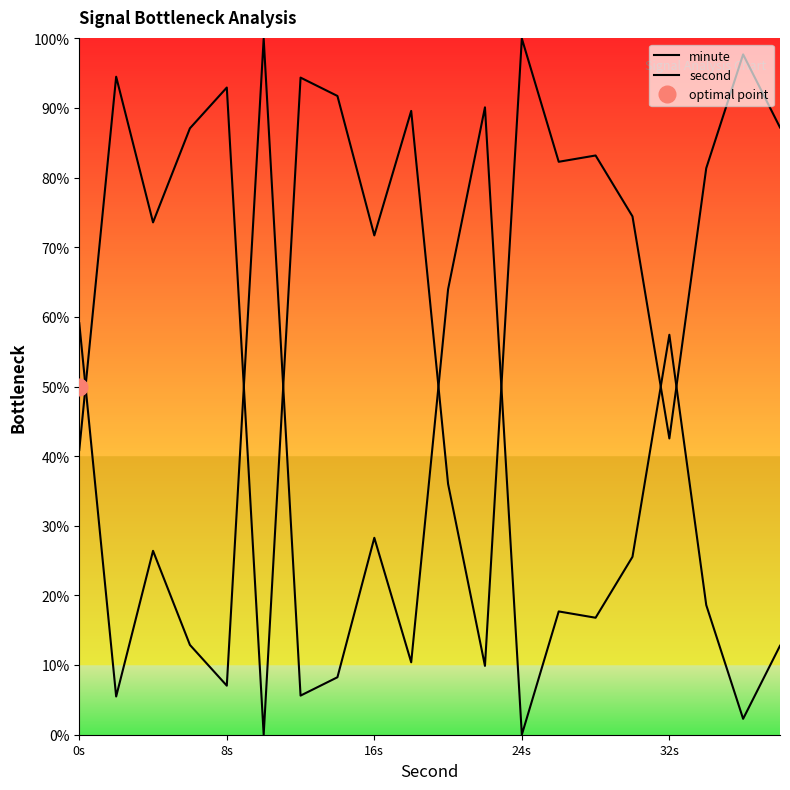

The value of minute at 13 is 9.6. True or false?

False